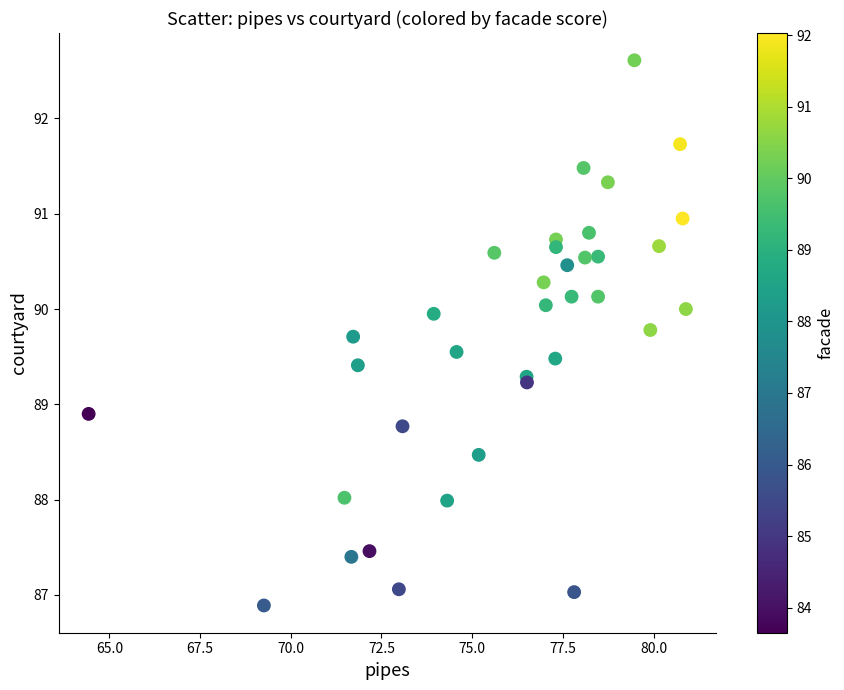

What Y value in the scatter plot is closest to 89?

88.9